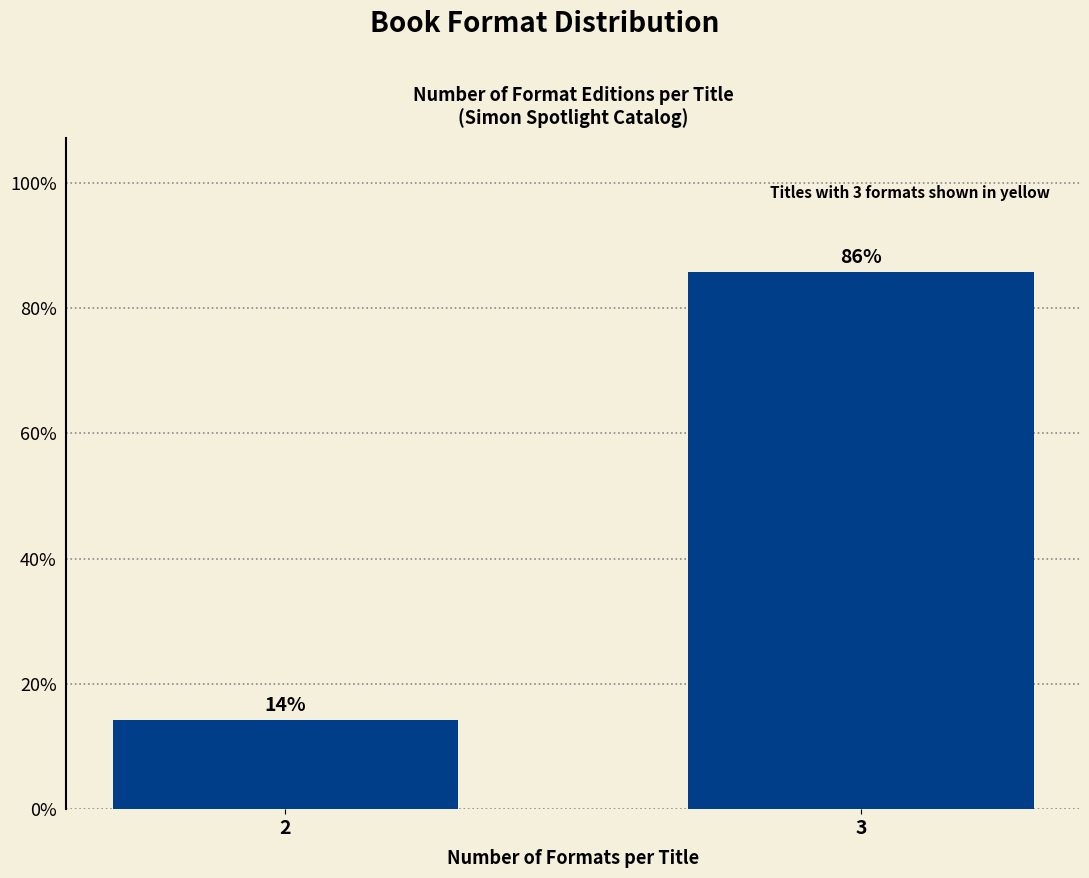

List the labels in order of value, largest first.

3, 2